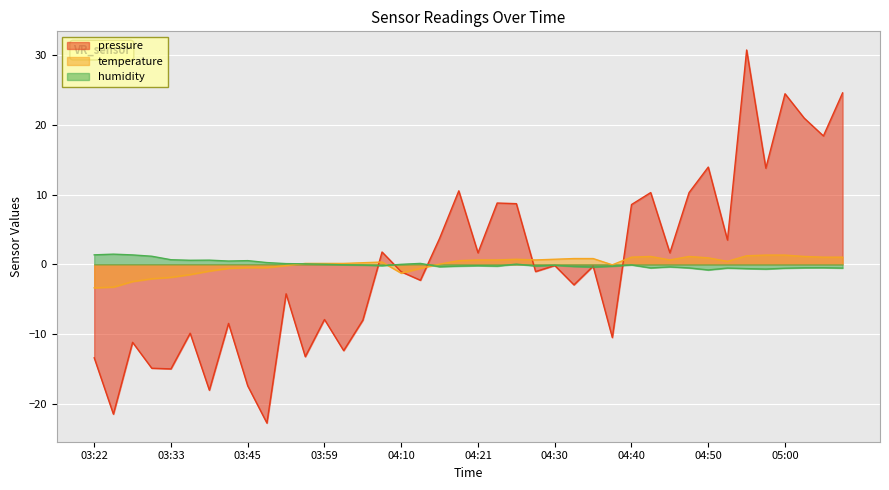

How many series are shown in this chart?

3